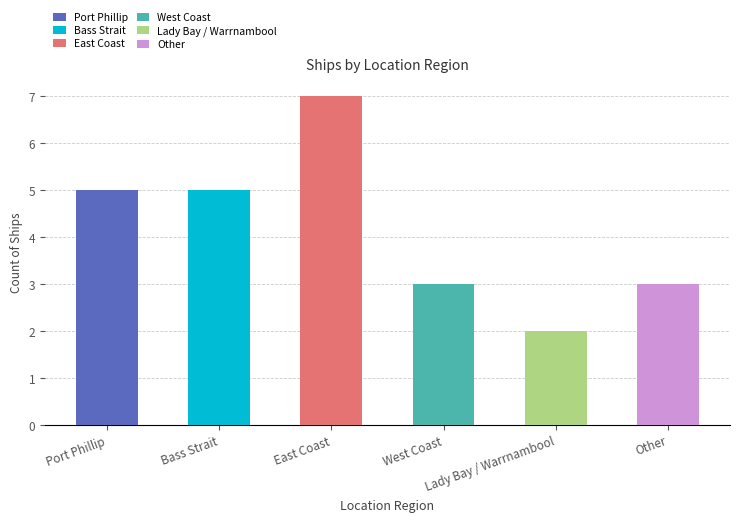

List the labels in order of value, smallest first.

Lady Bay / Warrnambool, West Coast, Other, Port Phillip, Bass Strait, East Coast